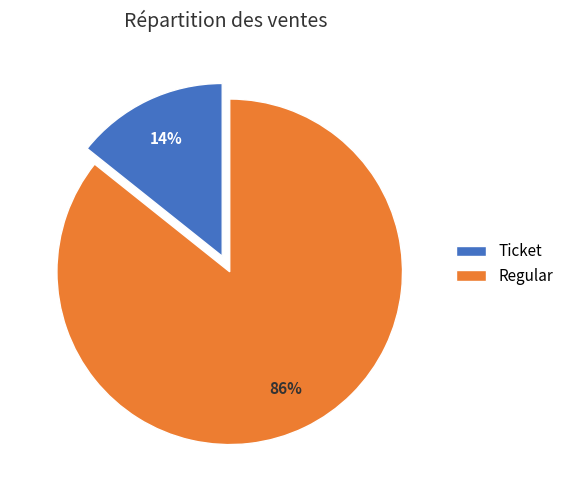

Between Ticket and Regular, which is larger?

Regular